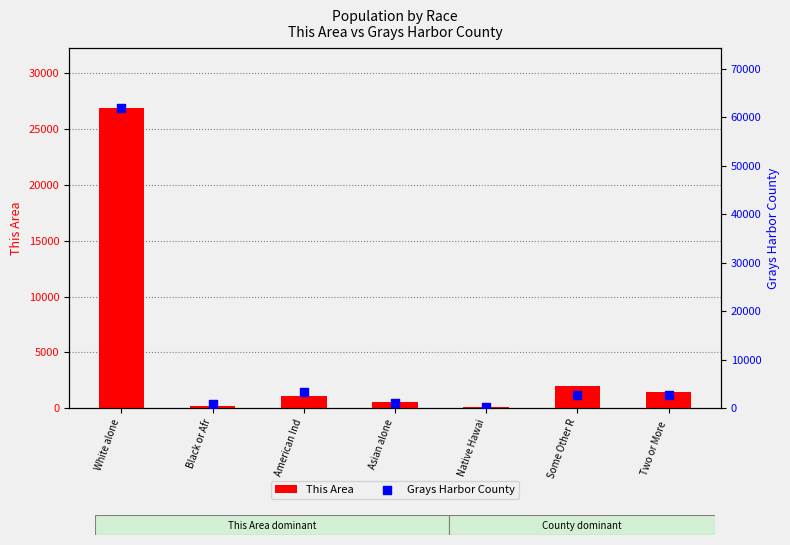

Is the value of Grays Harbor County at White alone greater than the value of This Area at Black or Afr?

Yes